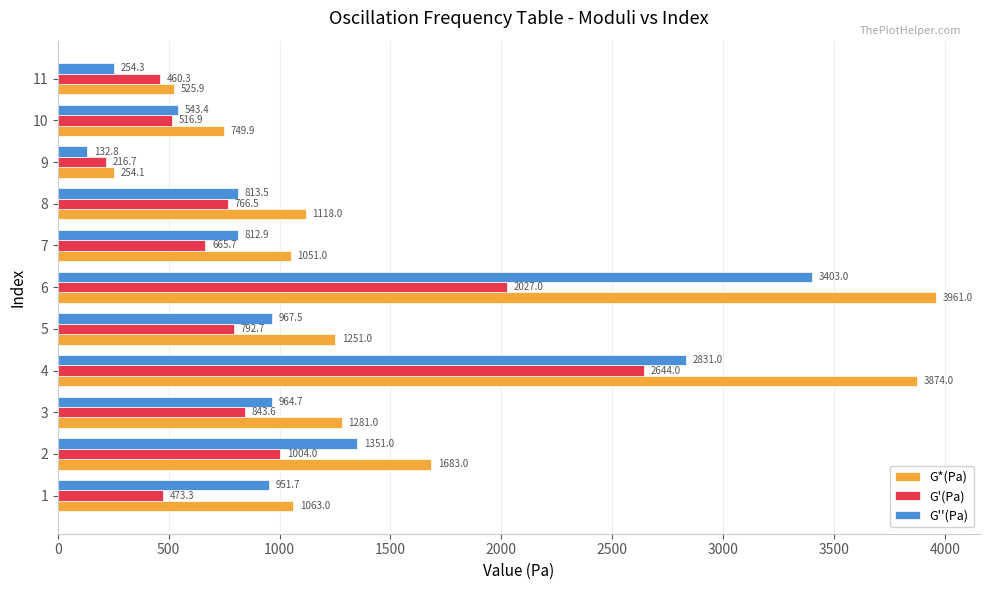

Which series has the largest range (max minus min)?

G*(Pa)